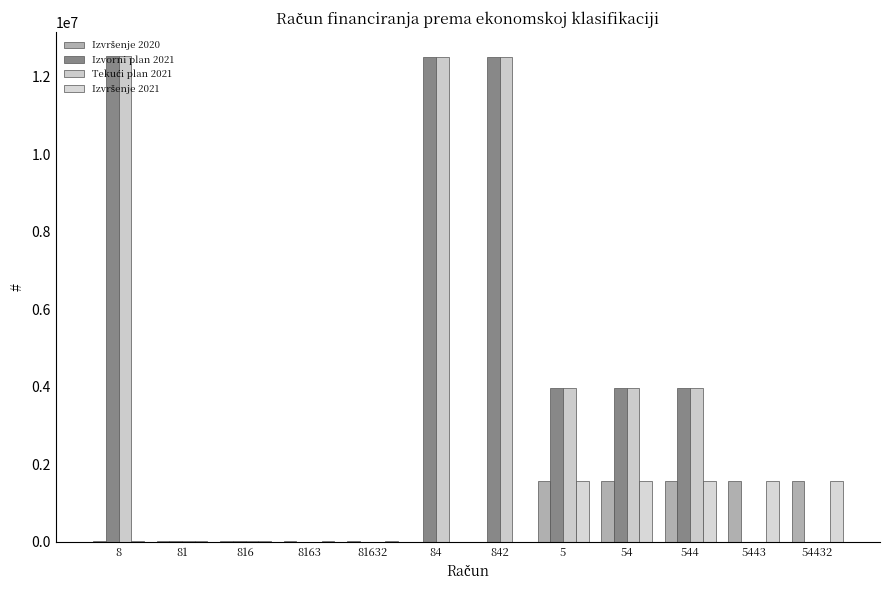

What is the average value of the Izvršenje 2021 series?

653768.2